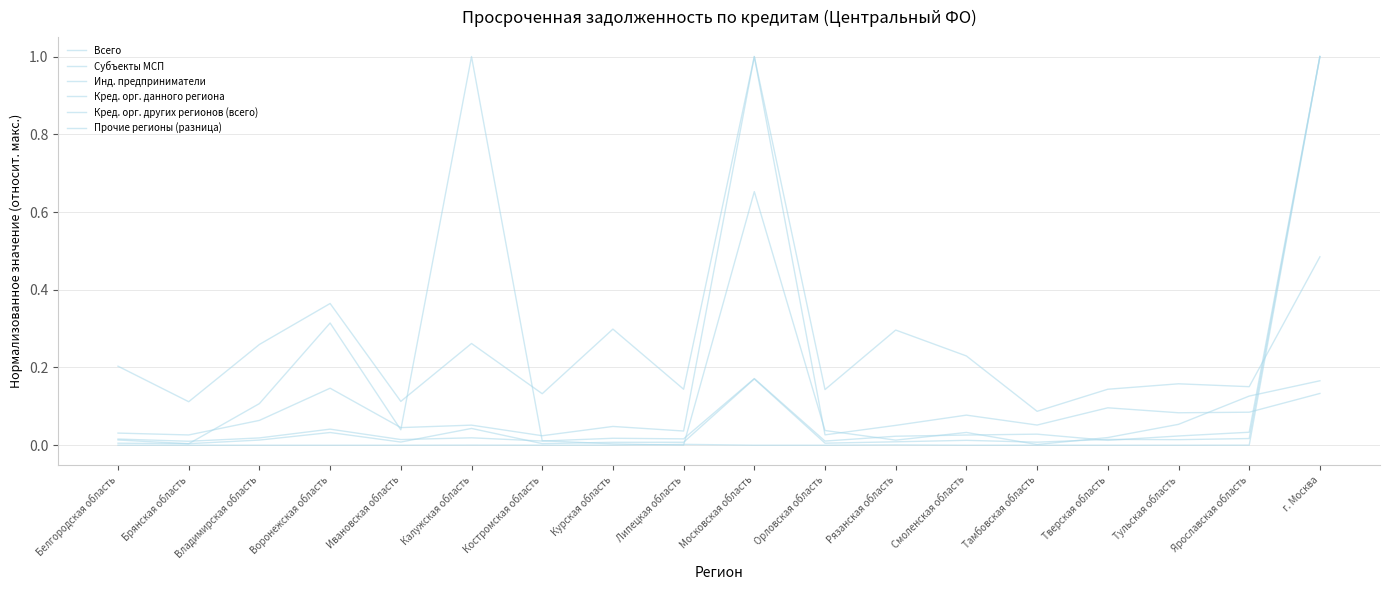

How many intersections are there between Всего and Прочие регионы (разница)?

7